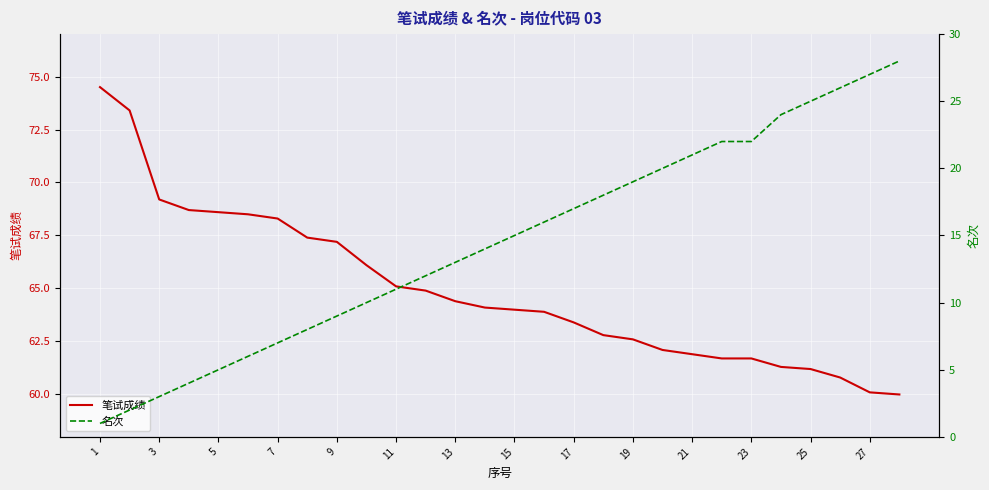

What are all the series names shown in the legend?

笔试成绩, 名次